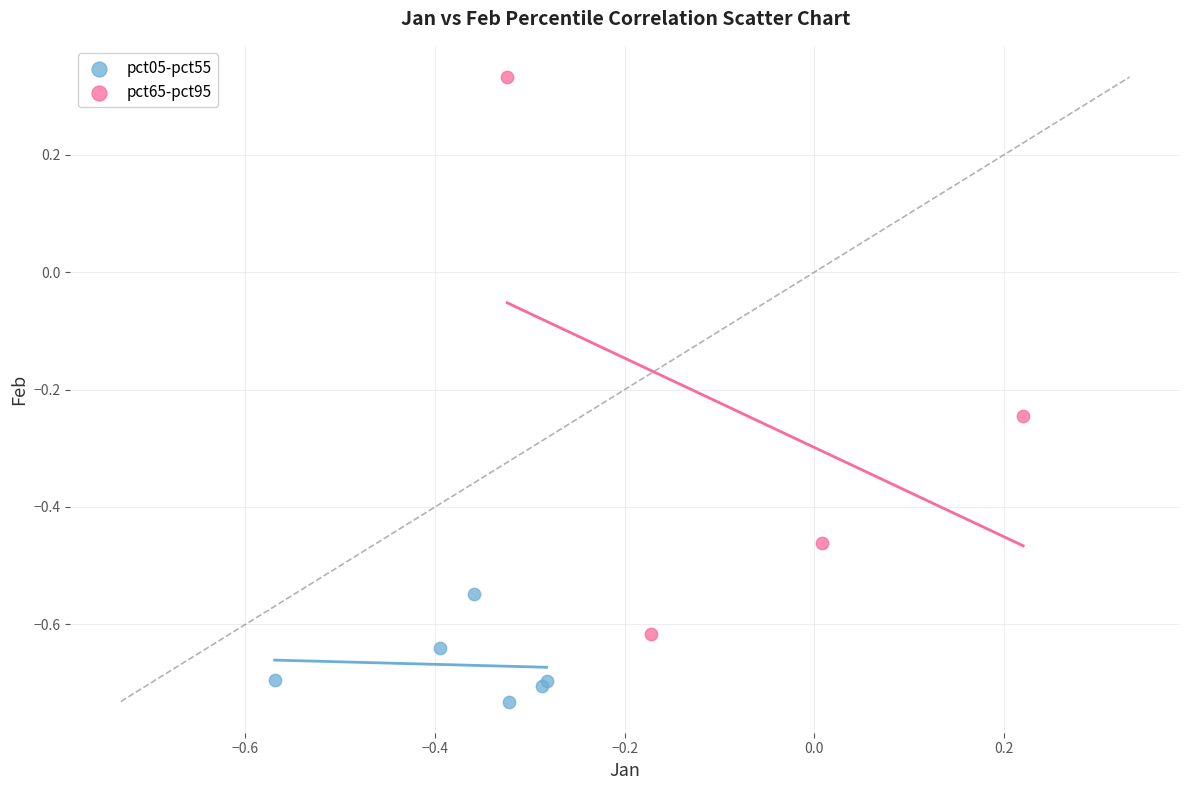

Which series contains the lowest Y value?

pct05-pct55